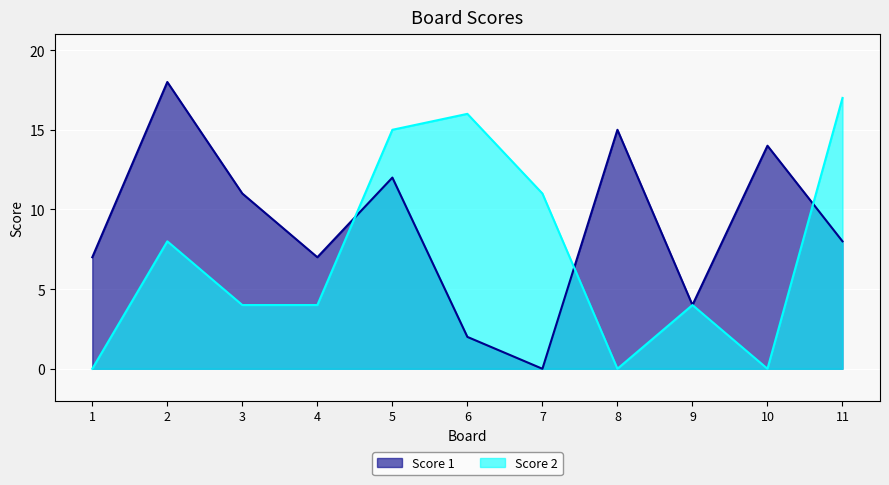

Rank the categories by Score 2 value from highest to lowest.

11, 6, 5, 7, 2, 3, 4, 9, 1, 8, 10